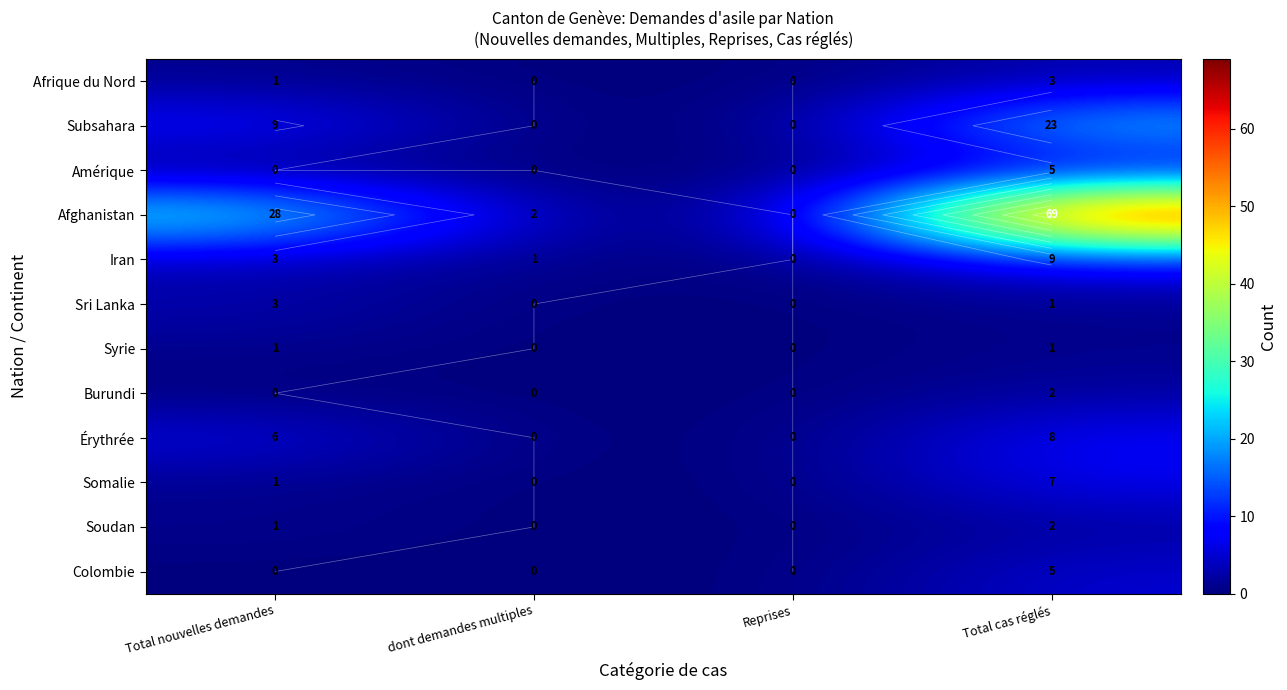

Count the number of categories in the chart.

4